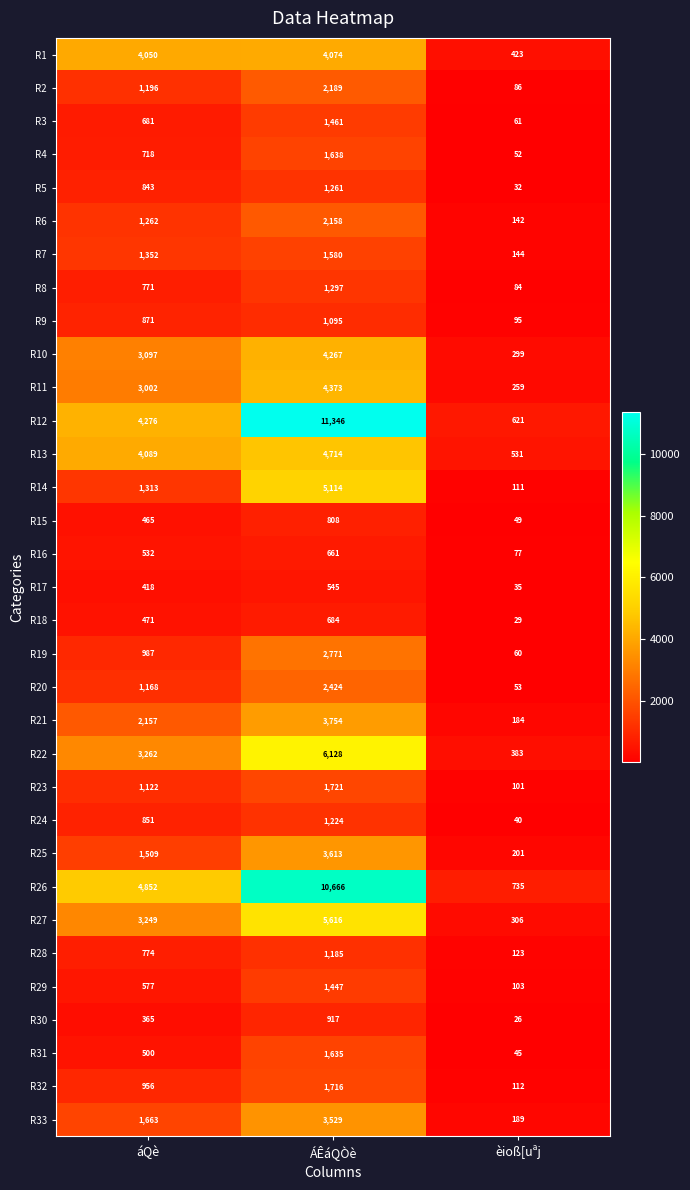

At which category is the sum across all series the highest?

ÁÊáQÒè